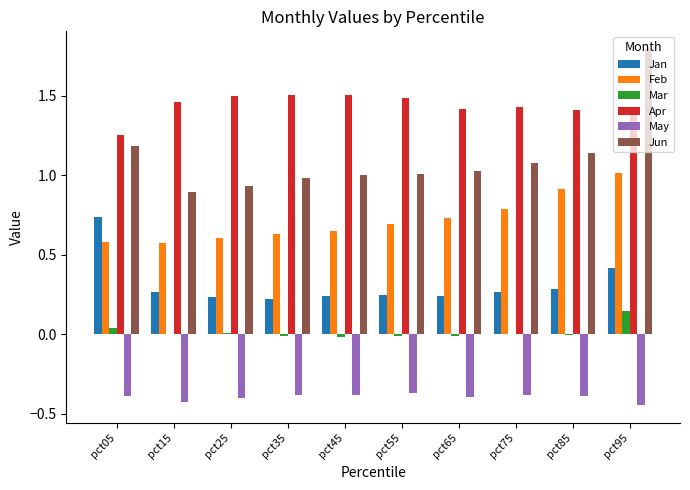

At which category does the chart reach its peak across all series?

pct95